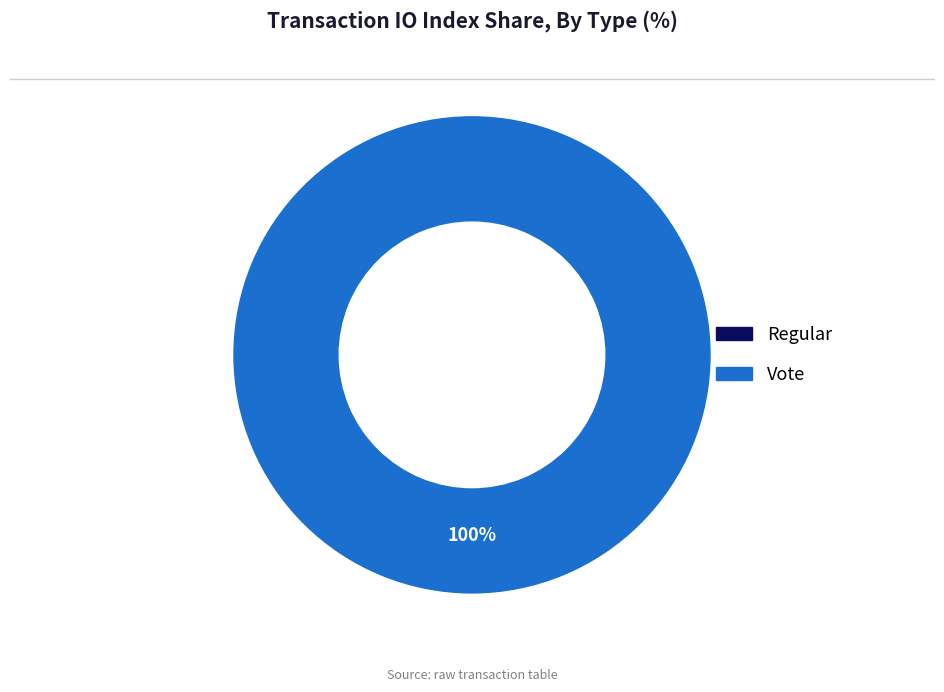

Does any single category account for the majority?

Yes